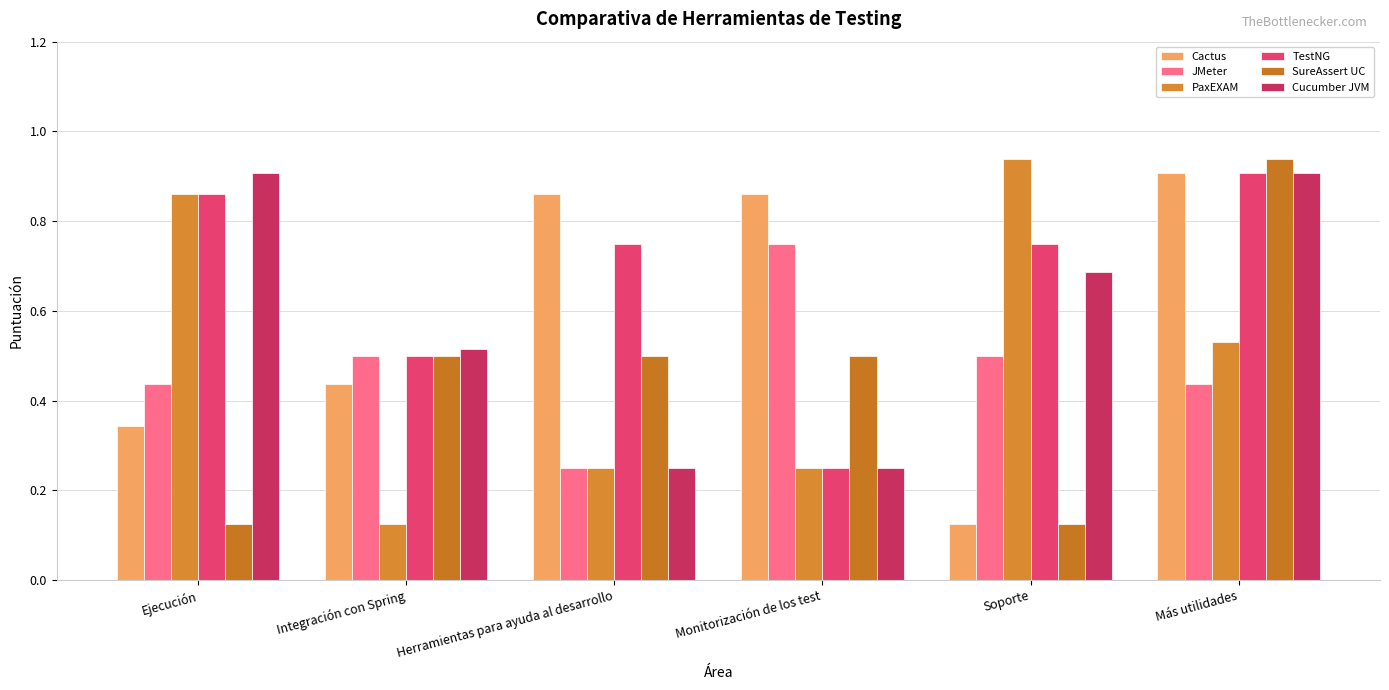

What is the difference between the highest and lowest values at Integración con Spring?

0.4